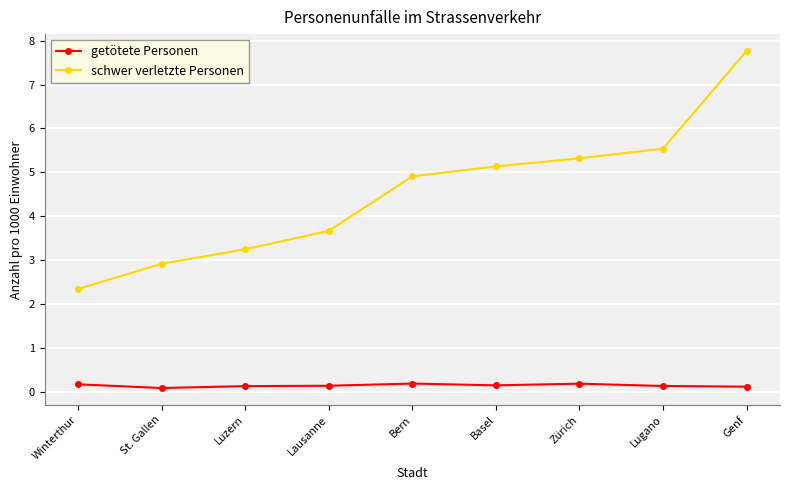

What is the difference between the maximum and minimum values in the schwer verletzte Personen series?

5.4